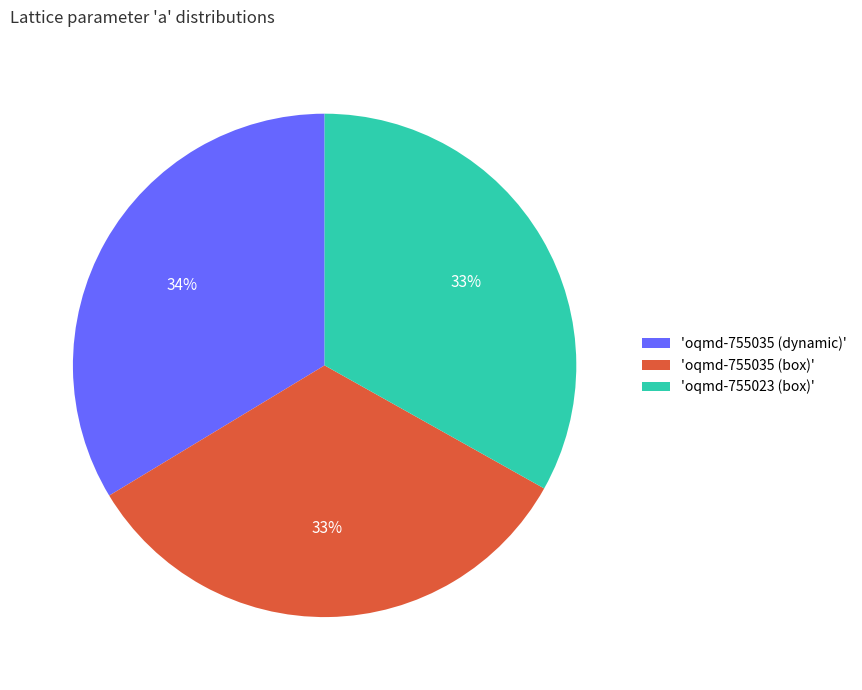

How many segments does this pie chart have?

3